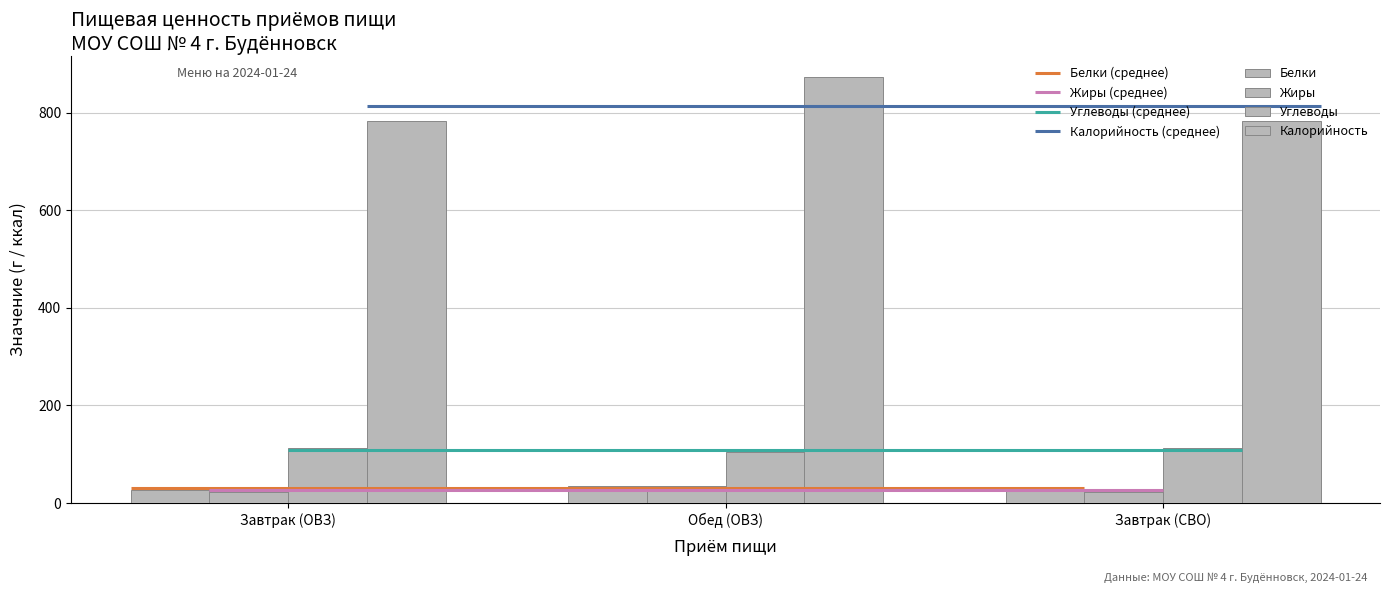

What position from the left is Обед (ОВЗ)?

2